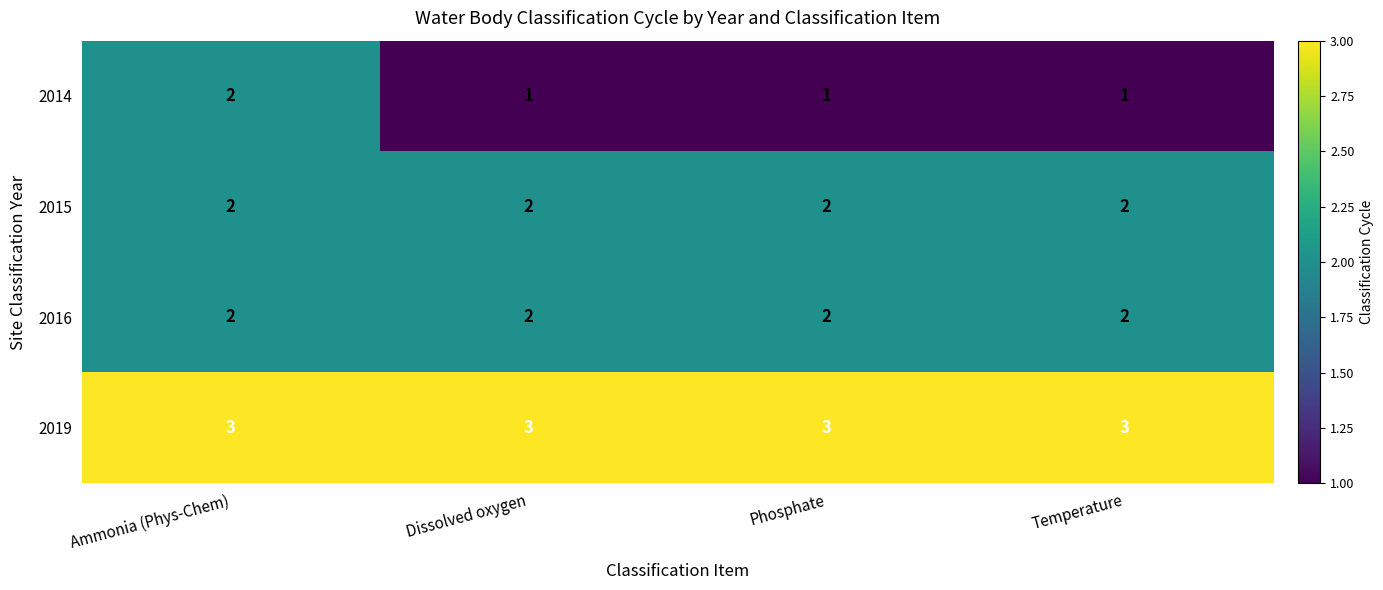

True or false: 2019 has a value of 3 at Temperature.

True